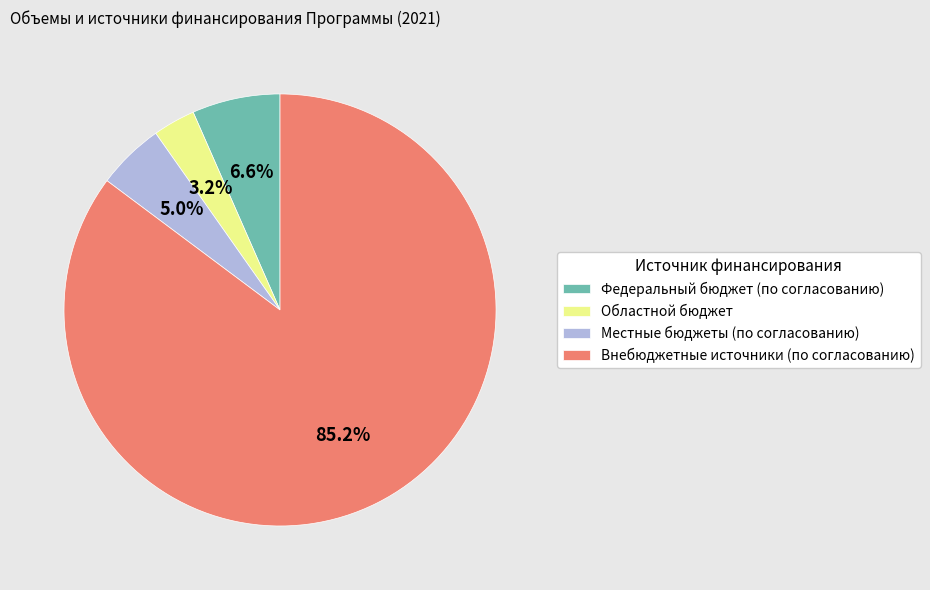

What percentage is the Областной бюджет slice, to the nearest percent?

3%